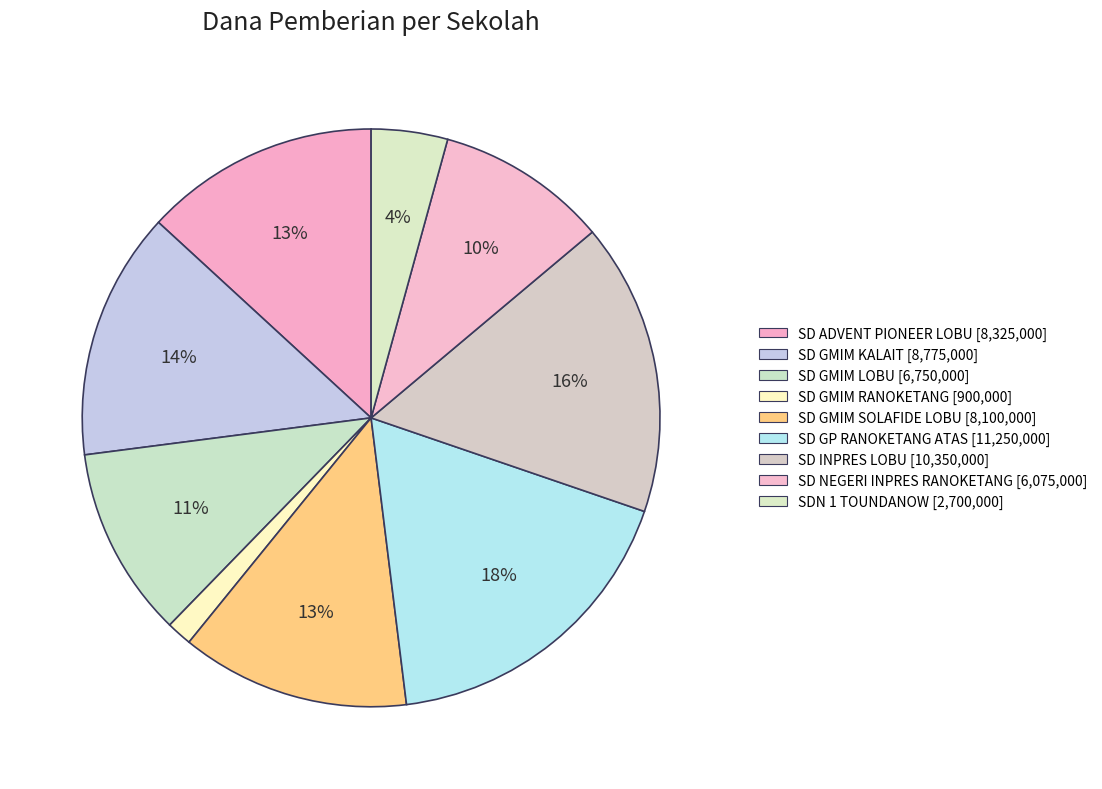

Rank the categories by value from highest to lowest.

SD GP RANOKETANG ATAS, SD INPRES LOBU, SD GMIM KALAIT, SD ADVENT PIONEER LOBU, SD GMIM SOLAFIDE LOBU, SD GMIM LOBU, SD NEGERI INPRES RANOKETANG, SDN 1 TOUNDANOW, SD GMIM RANOKETANG